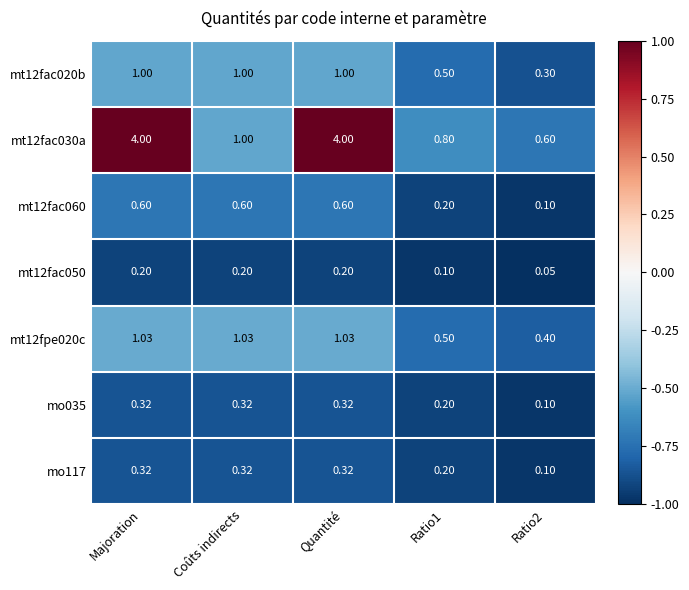

Is the value of mo117 at Coûts indirects greater than the value of mt12fac050 at Coûts indirects?

Yes